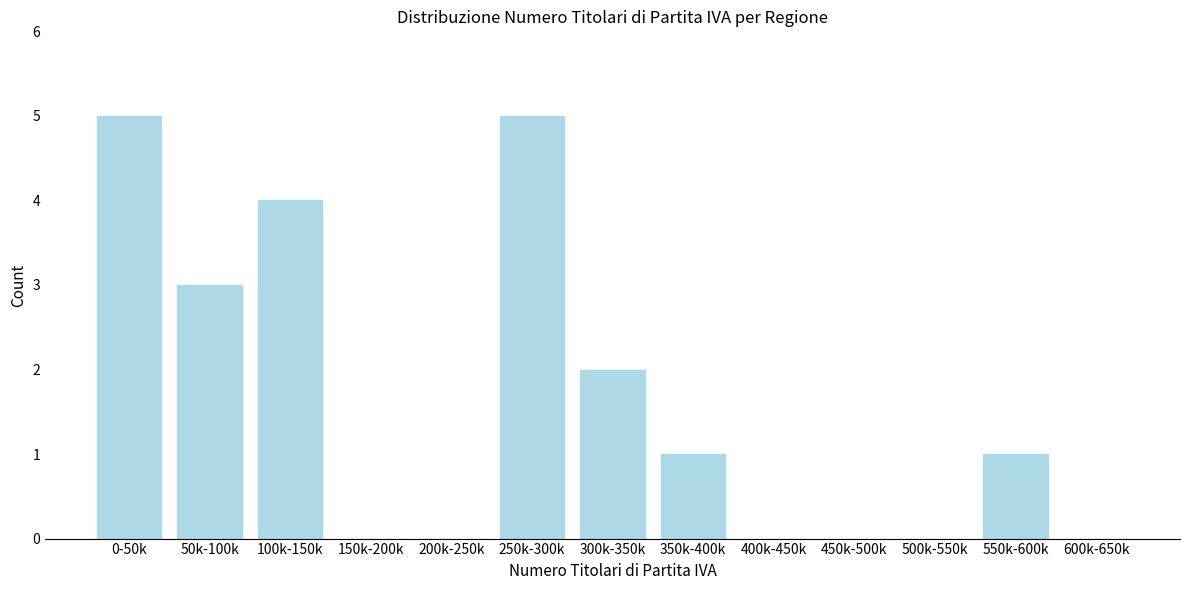

Reading left to right, list all the values displayed in this chart.

0-50k=5	50k-100k=3	100k-150k=4	150k-200k=0	200k-250k=0	250k-300k=5	300k-350k=2	350k-400k=1	400k-450k=0	450k-500k=0	500k-550k=0	550k-600k=1	600k-650k=0